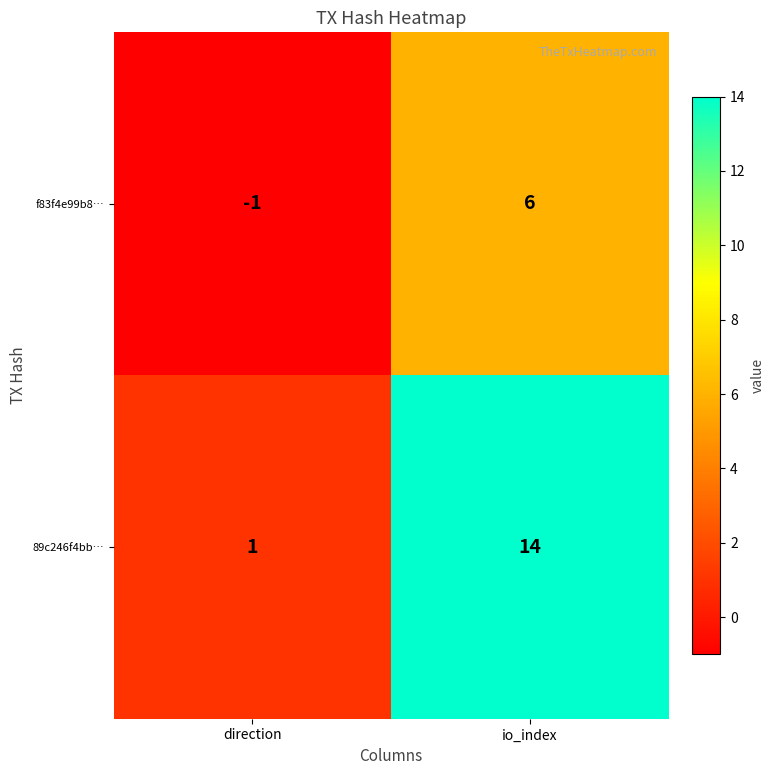

At which label does 89c246f4bb… reach its minimum?

direction